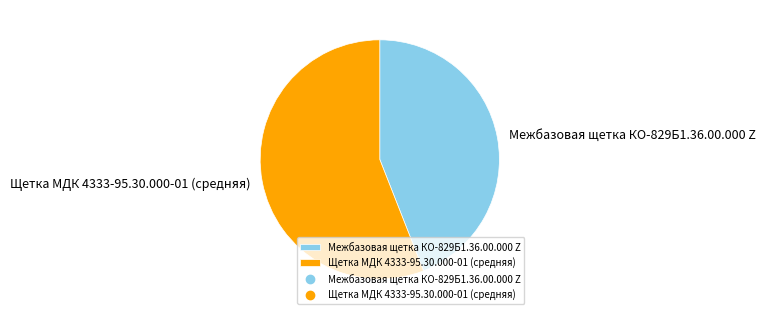

Count the number of slices in the pie.

2